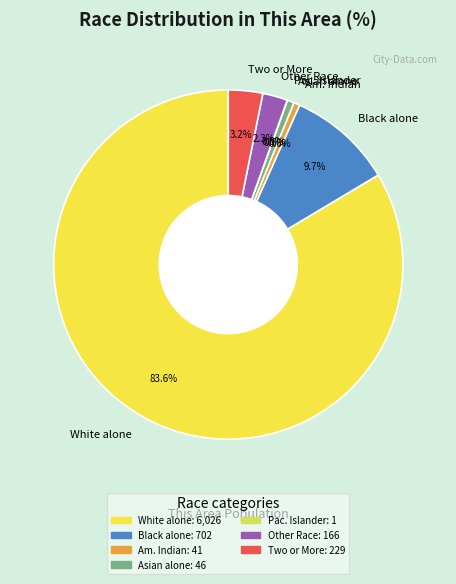

What is the majority slice?

White alone